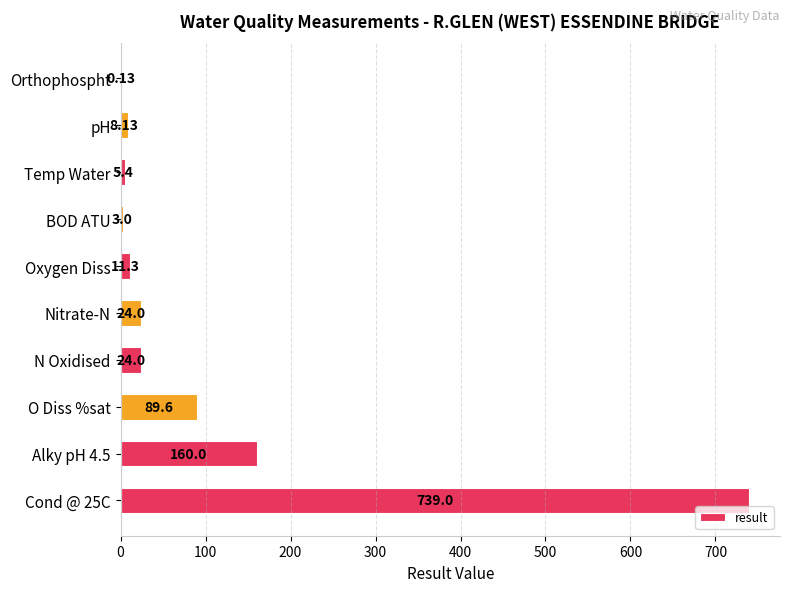

What is the greatest value displayed?

739.0